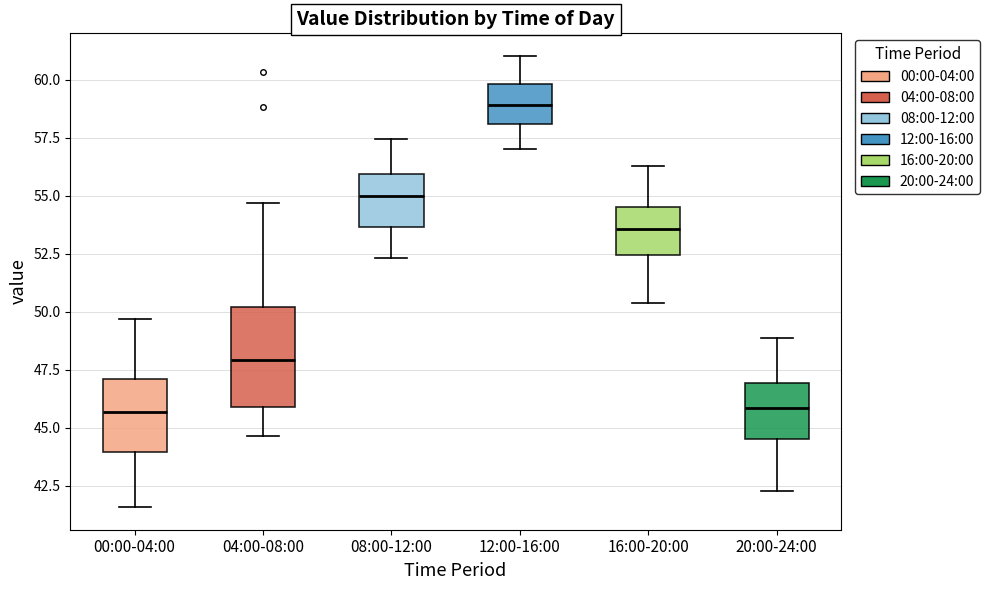

Which box is the tallest, from its lower edge to its upper edge?

04:00-08:00